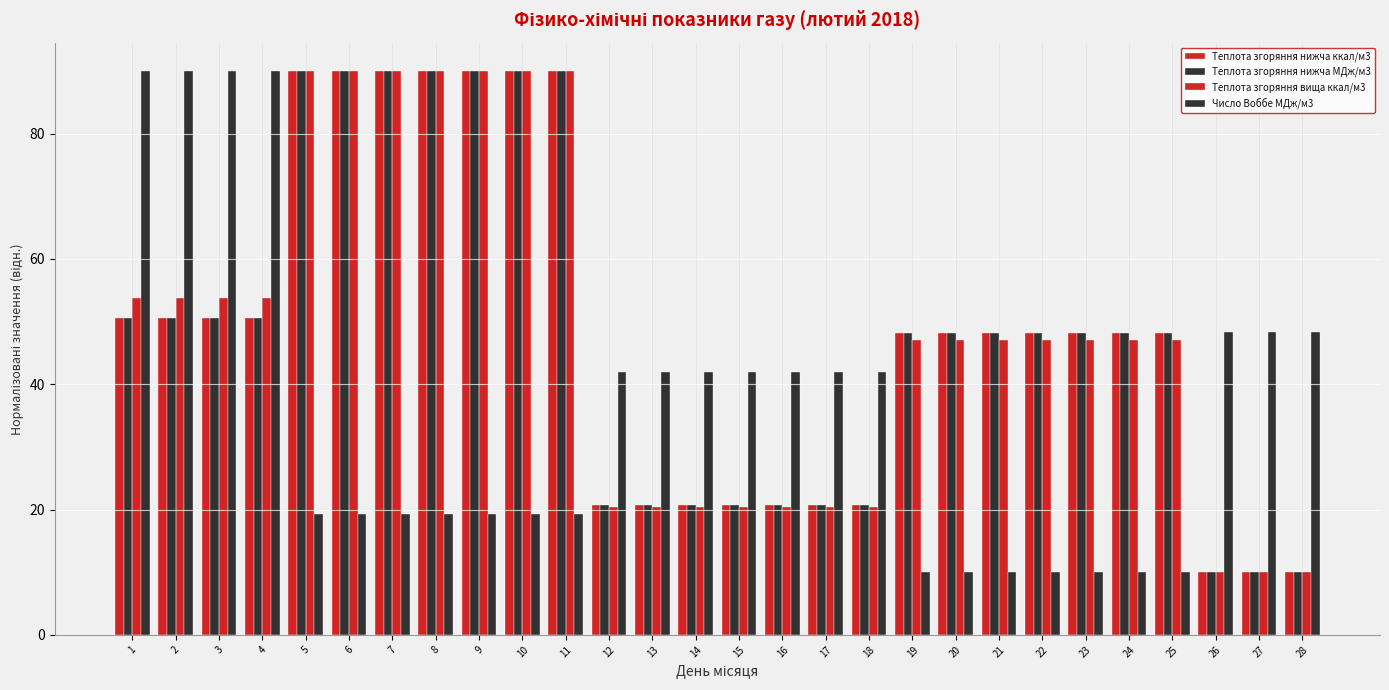

Read the Теплота згоряння вища ккал/м3 value at 10.

90.0